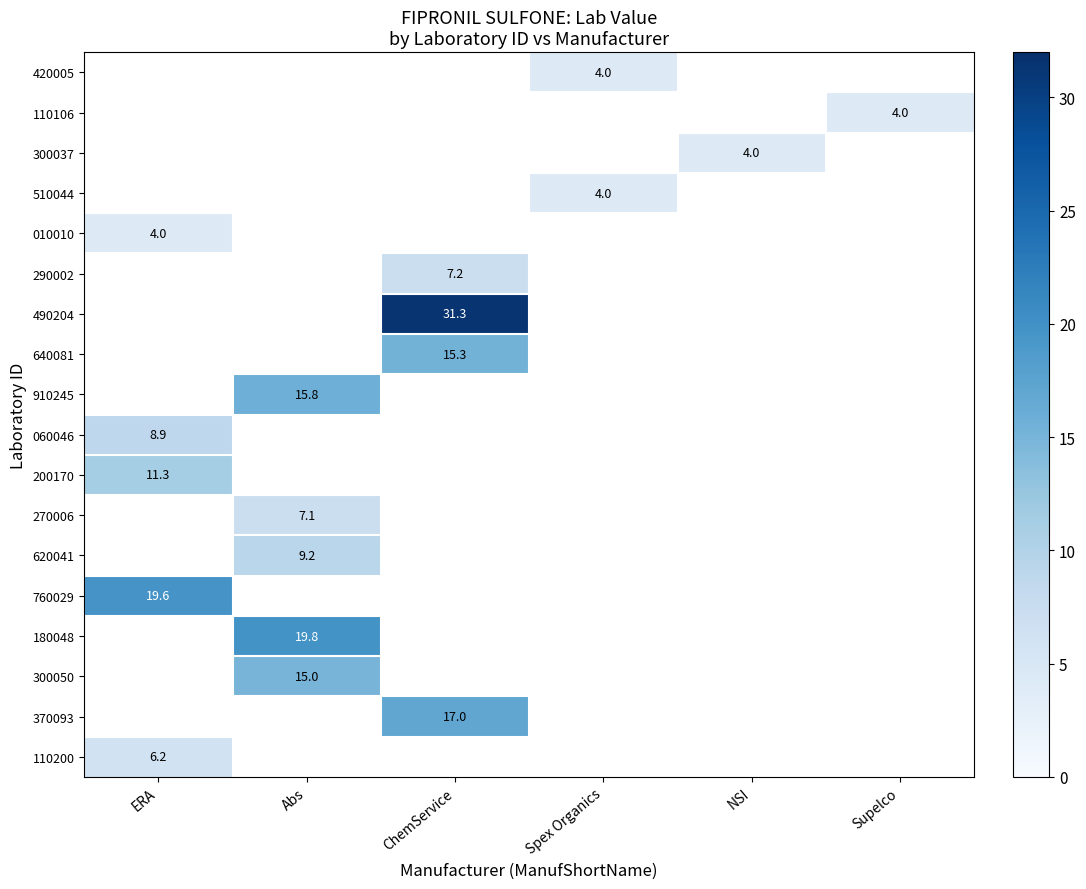

True or false: 200170 has a value of 11.3 at ERA.

True